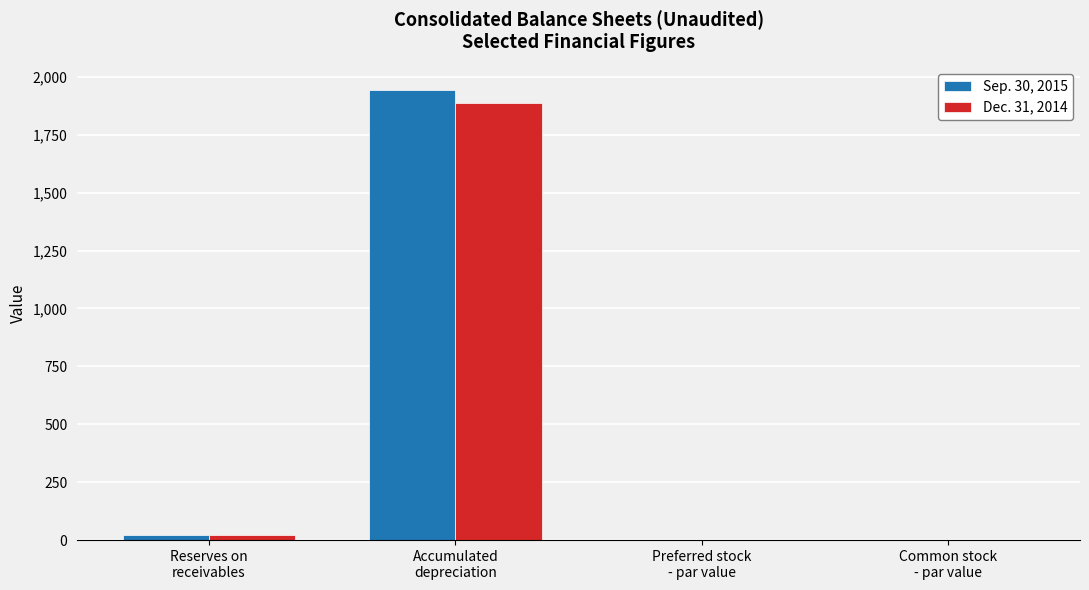

Does the chart contain stacked bars?

No